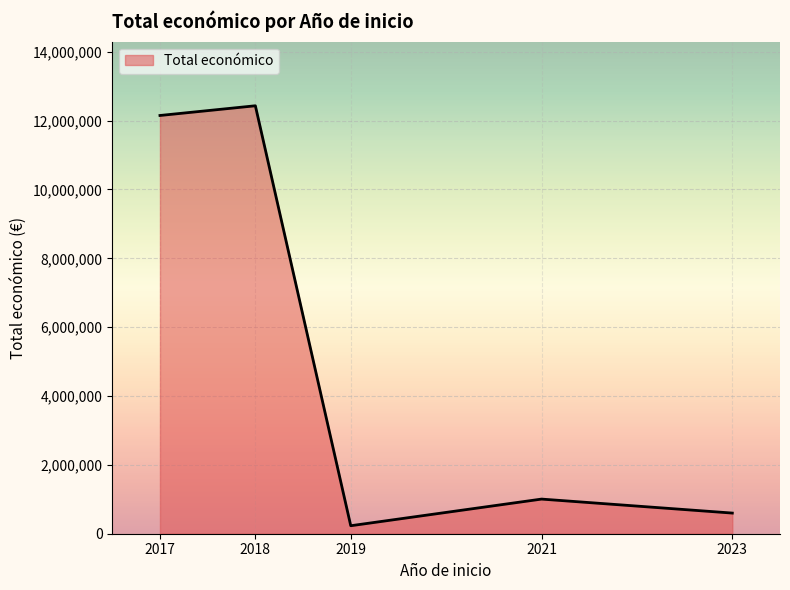

What is the greatest value displayed?

12430564